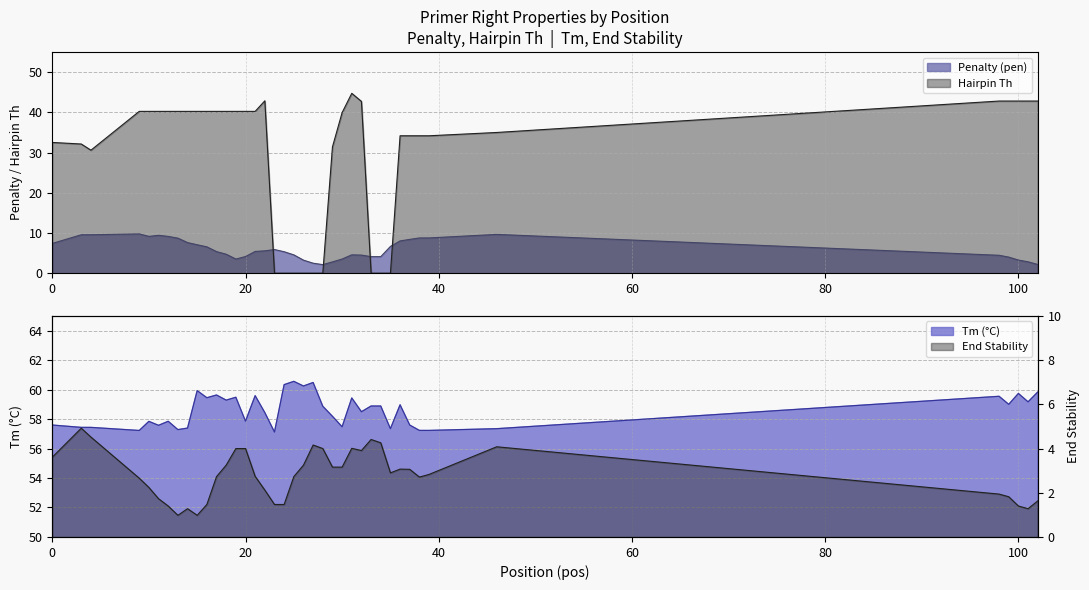

The Tm (°C) series shows 13.0 at 25. True or false?

False